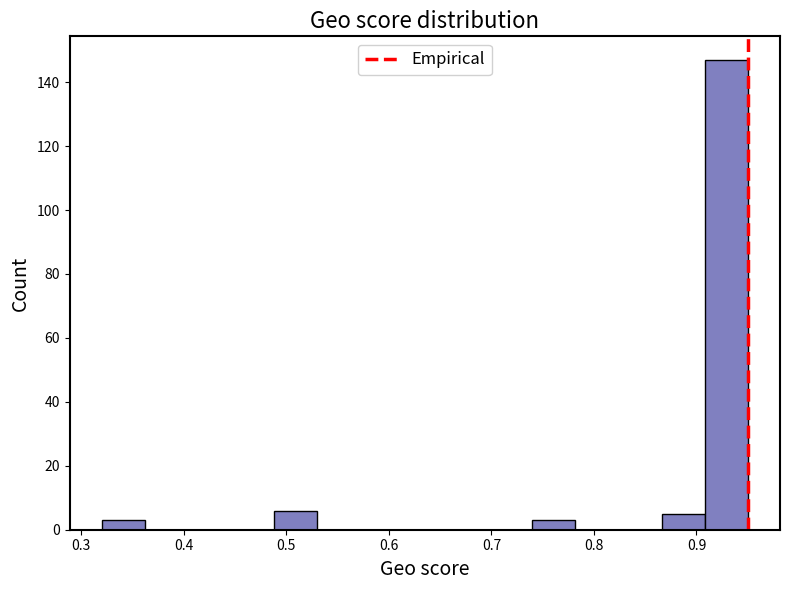

Over which range of the x-axis is the bar tallest?

0.908 to 0.950